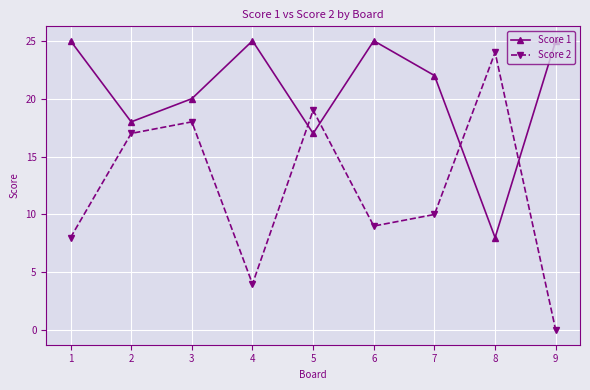

What is the value of the Score 2 point at the 2nd from the left?

17